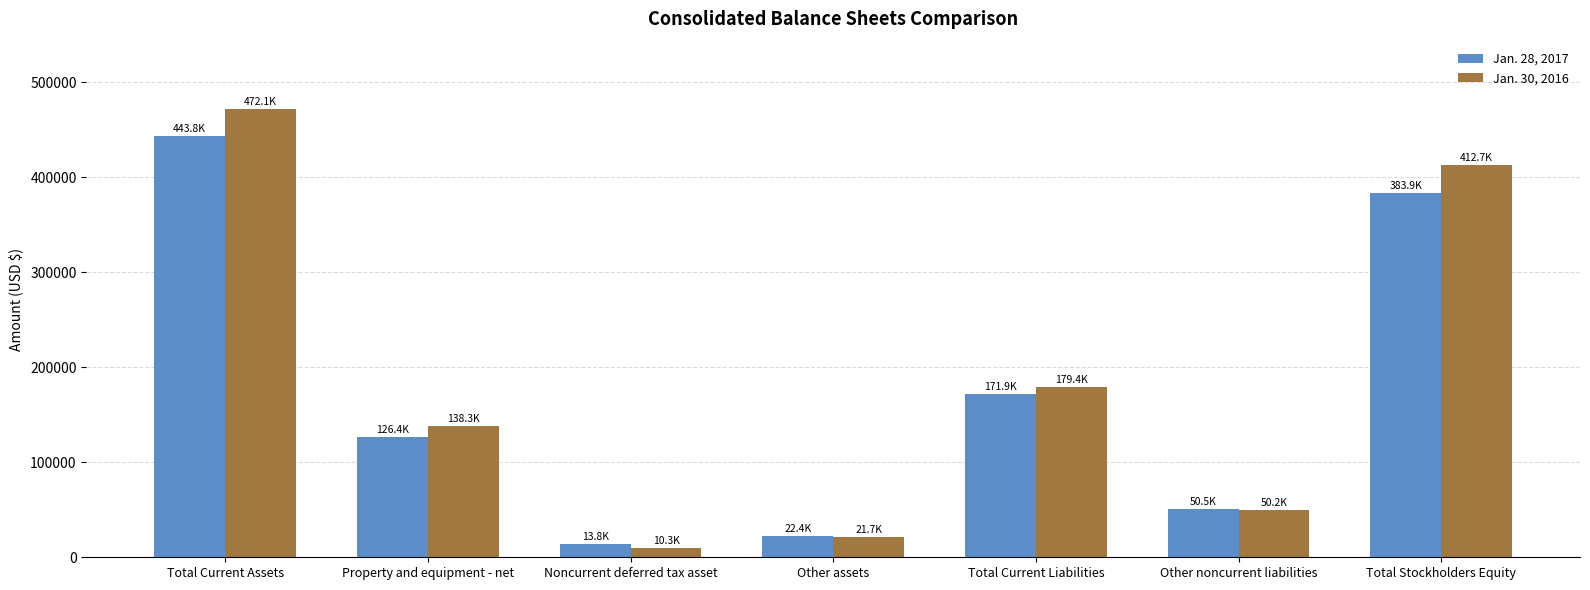

True or false: Jan. 30, 2016 has a value of 179437 at Total Current Liabilities.

True